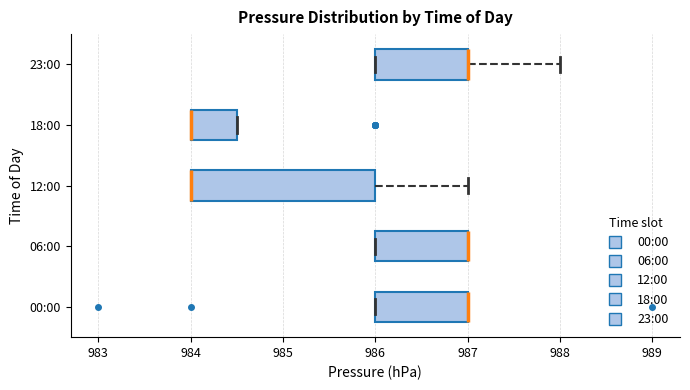

Reading bottom to top, transcribe this box plot: for each box, give where its median line is, the range the box spans, and where its two whiskers end, as read against the x-axis. The values are not printed on the chart, so give them approximately, as read against the axis.

00:00: median 987.0 (drawn on the box's right edge), box 986.0 to 987.0, whiskers 986.0 to 987.0
06:00: median 987.0 (drawn on the box's right edge), box 986.0 to 987.0, whiskers 986.0 to 987.0
12:00: median 984.0 (drawn on the box's left edge), box 984.0 to 986.0, whiskers 984.0 to 987.0
18:00: median 984.0 (drawn on the box's left edge), box 984.0 to 984.5, whiskers 984.0 to 984.5
23:00: median 987.0 (drawn on the box's right edge), box 986.0 to 987.0, whiskers 986.0 to 988.0